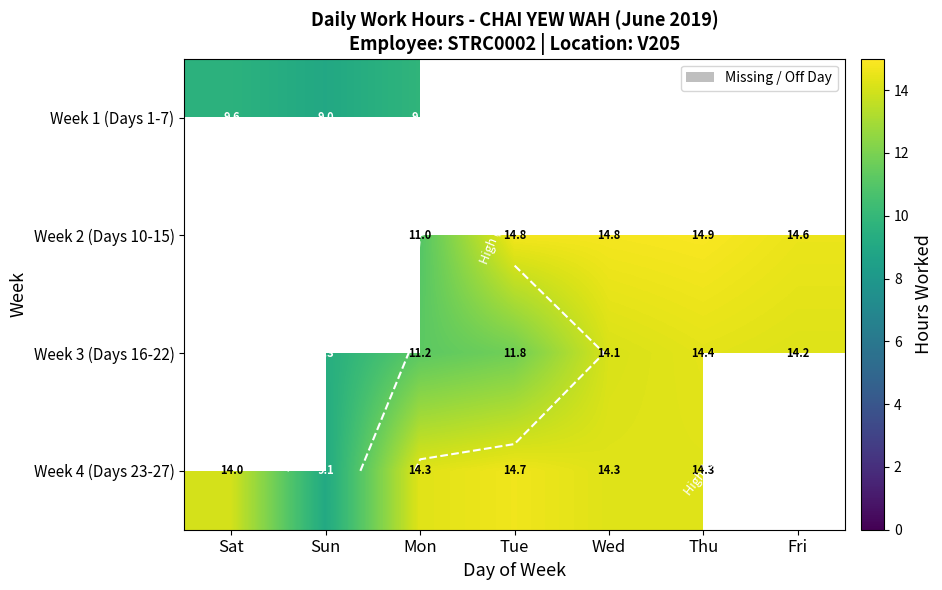

How many values in the Week 3 (Days 16-22) series are below 11?

1